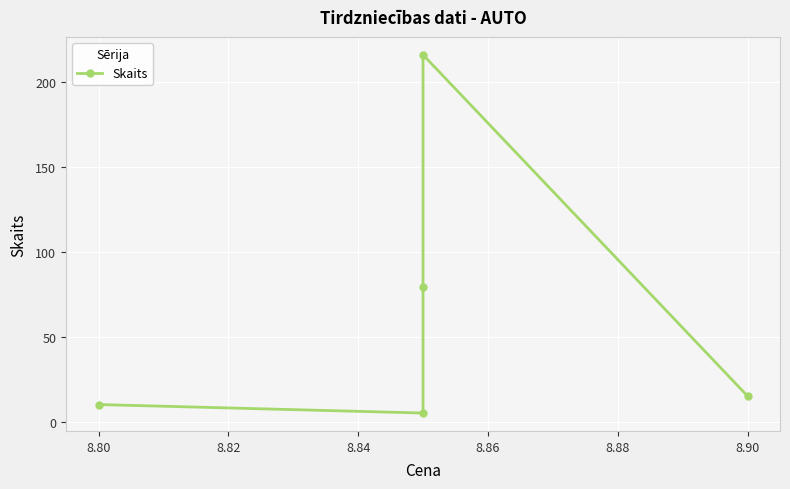

How many data points does each series have?

5